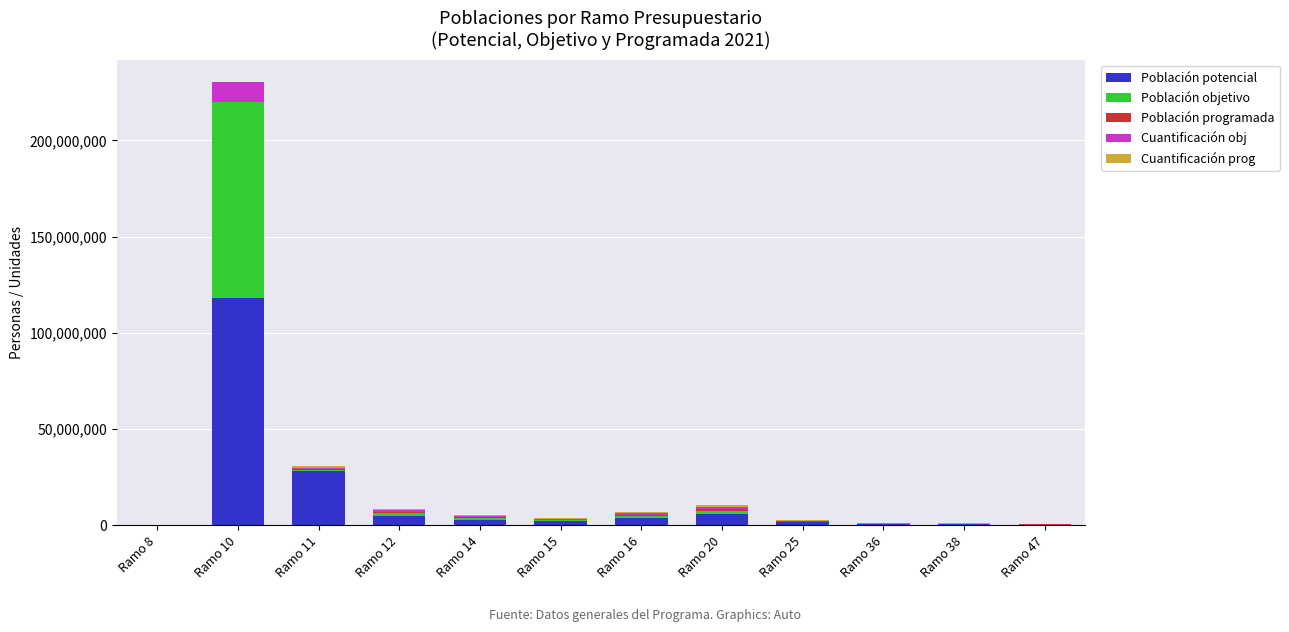

At which category is the sum across all series the highest?

Ramo 10